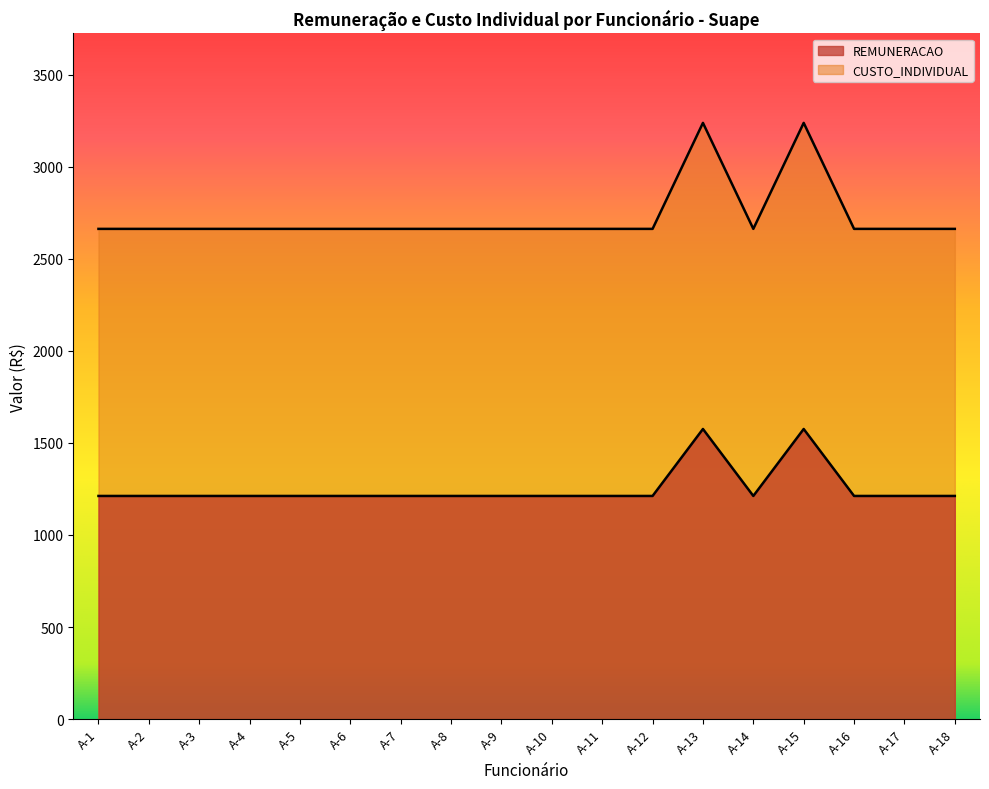

How many distinct data groups are displayed?

2